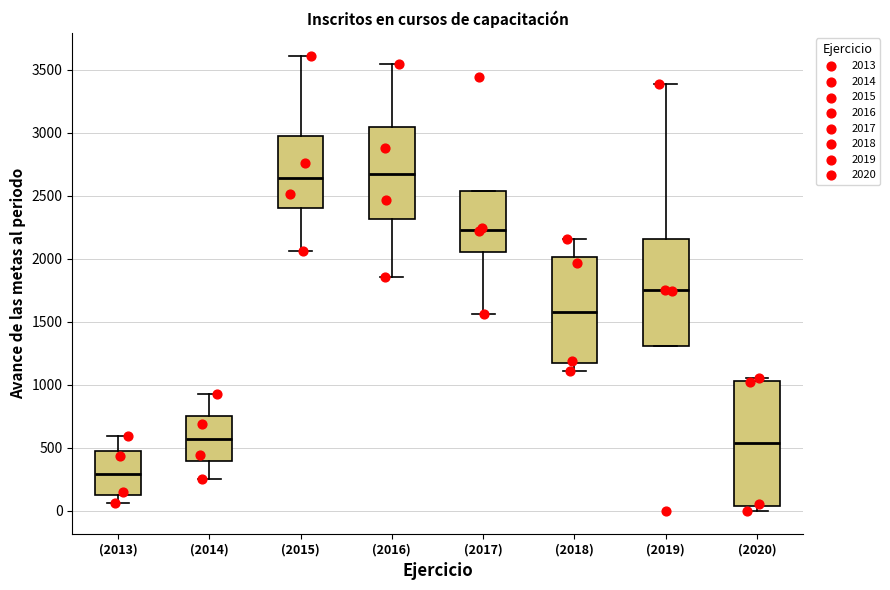

Comparing the boxes themselves (not the whiskers), which one is the tallest?

(2020)